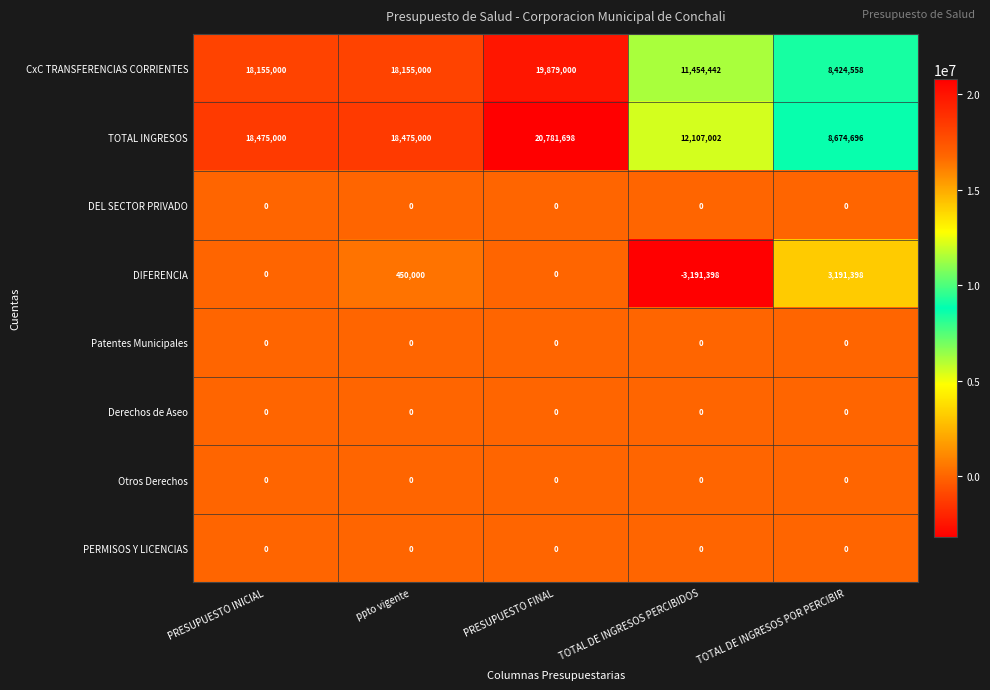

What is the difference between the highest and lowest values at ppto vigente?

18475000